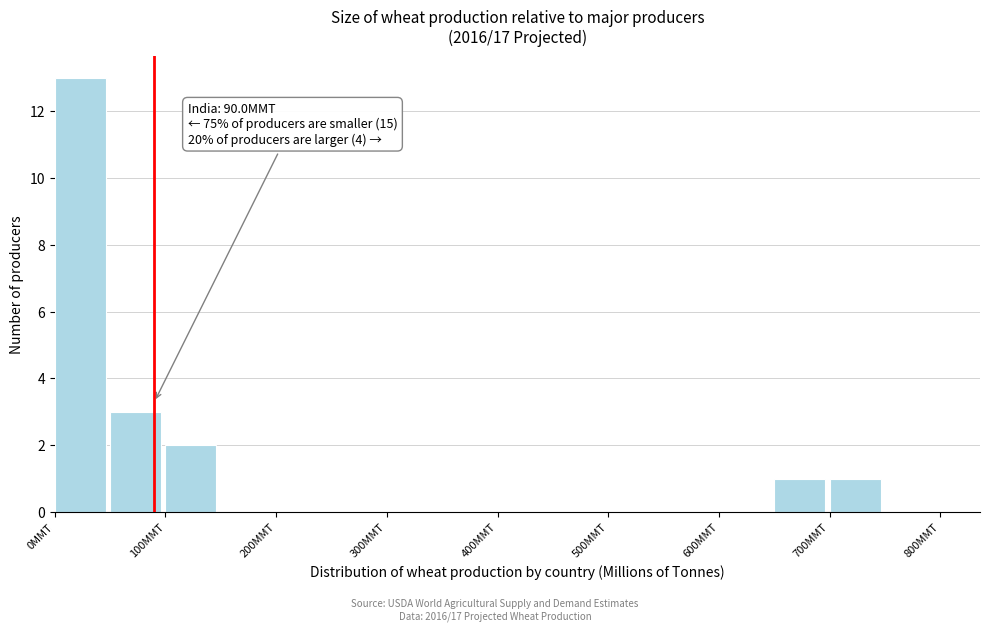

Which range on the x-axis has the tallest bar?

0 to 50